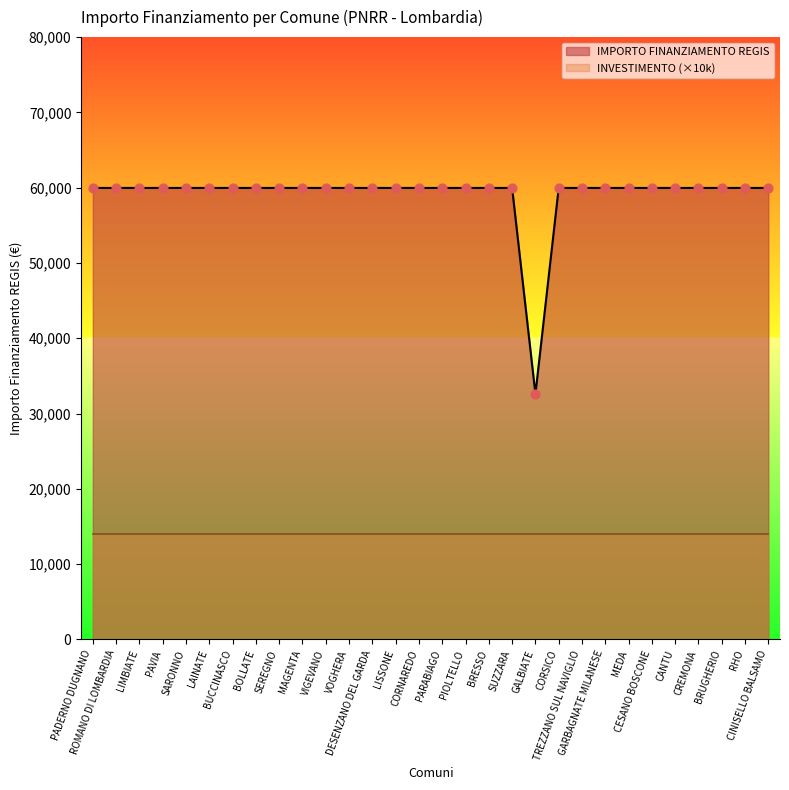

Approximately how many times larger is the value at GARBAGNATE MILANESE compared to LAINATE?

1.0